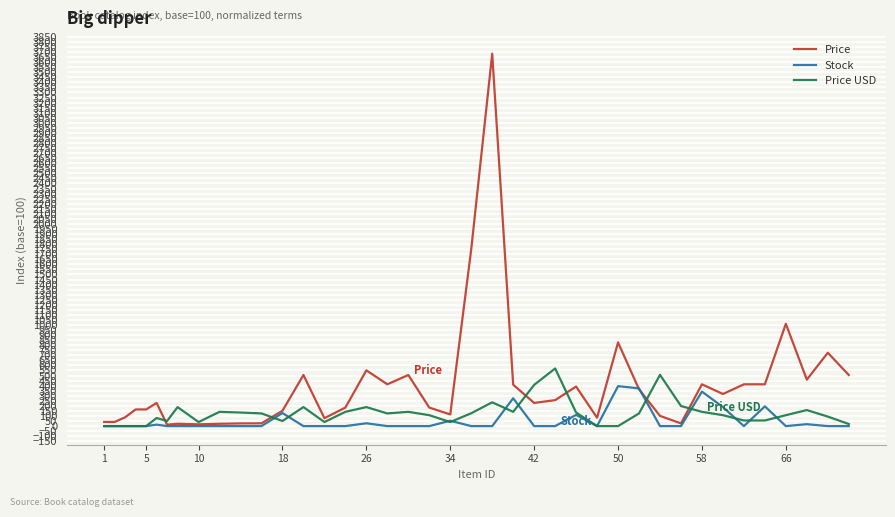

Which series has the widest spread of values?

Price